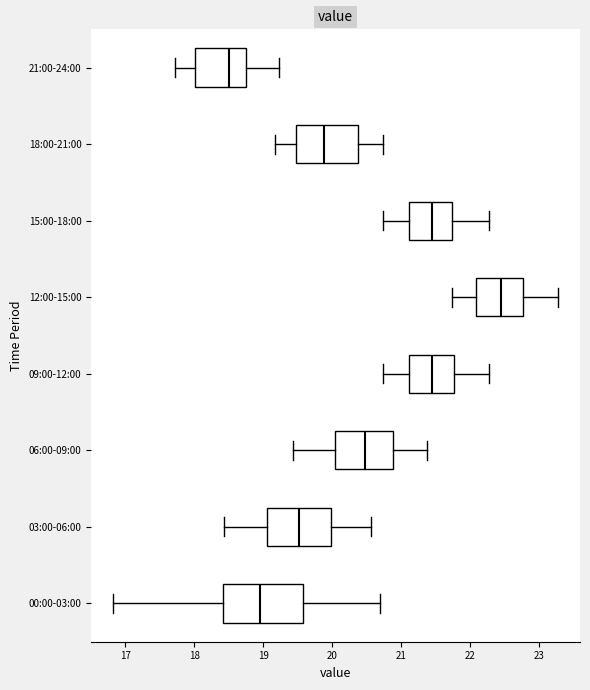

Reading bottom to top, transcribe this box plot: for each box, give where its median line is, the range the box spans, and where its two whiskers end, as read against the x-axis. The values are not printed on the chart, so give them approximately, as read against the axis.

00:00-03:00: median 19.0, box 18.4 to 19.6, whiskers 16.8 to 20.7
03:00-06:00: median 19.5, box 19.1 to 20.0, whiskers 18.4 to 20.6
06:00-09:00: median 20.5, box 20.0 to 20.9, whiskers 19.4 to 21.4
09:00-12:00: median 21.5, box 21.1 to 21.8, whiskers 20.7 to 22.3
12:00-15:00: median 22.5, box 22.1 to 22.8, whiskers 21.7 to 23.3
15:00-18:00: median 21.5, box 21.1 to 21.7, whiskers 20.7 to 22.3
18:00-21:00: median 19.9, box 19.5 to 20.4, whiskers 19.2 to 20.7
21:00-24:00: median 18.5, box 18.0 to 18.8, whiskers 17.7 to 19.2